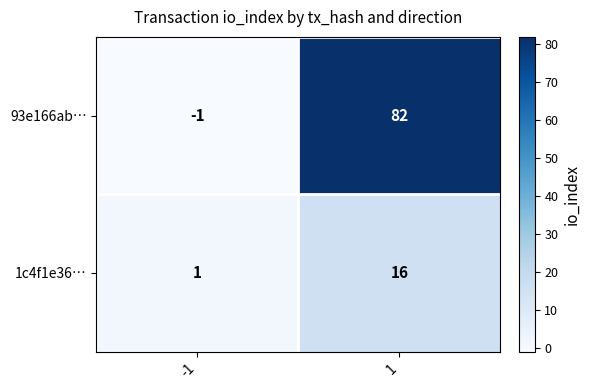

Read the 93e166ab… value at 1.

82